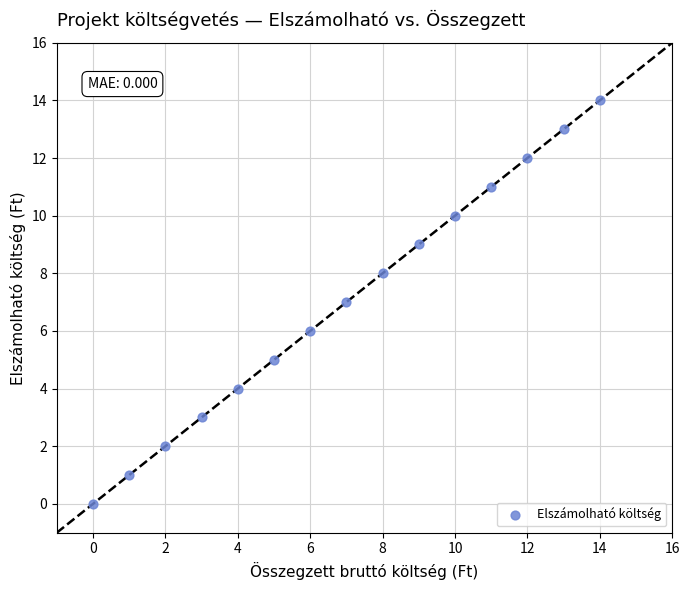

What is the range of Y values (max minus min)?

14